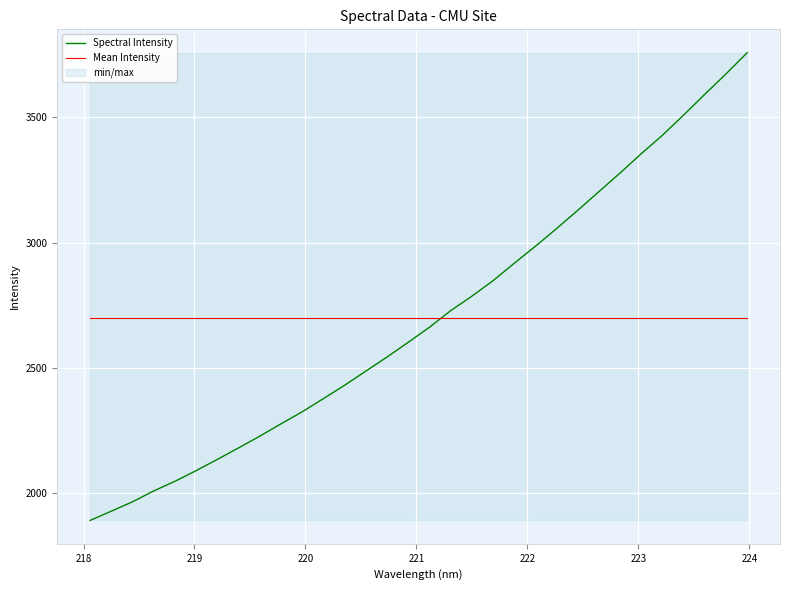

How many times do Spectral Intensity and Mean Intensity cross each other?

1